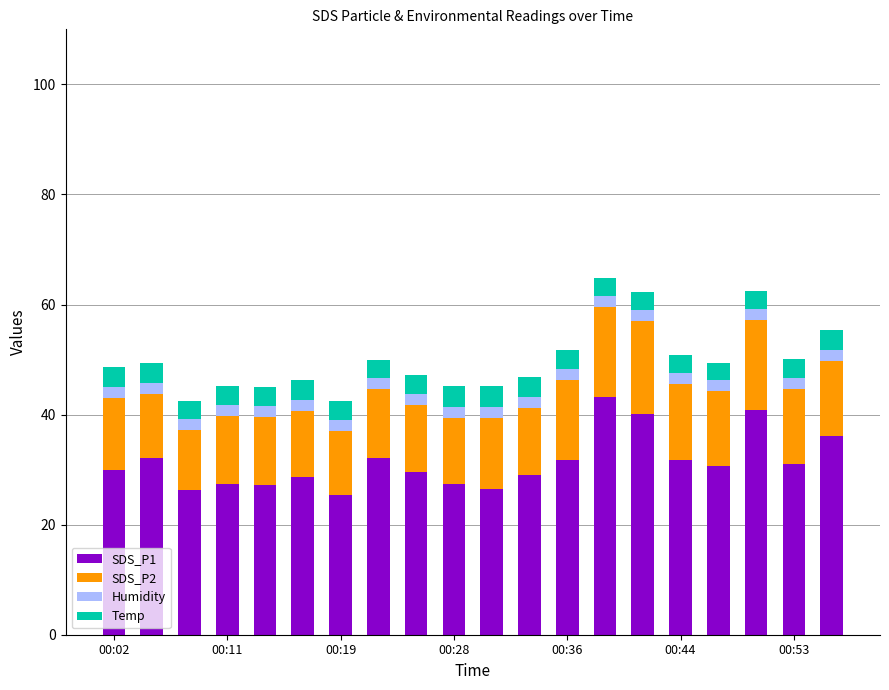

What is the minimum value for SDS_P1?

25.3